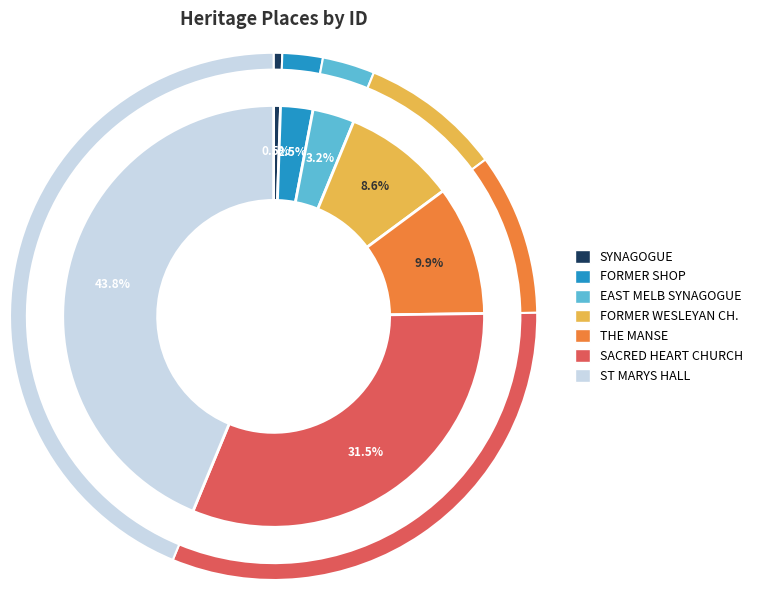

True or false: EAST MELBOURNE SYNAGOGUE accounts for 1% of the total.

False